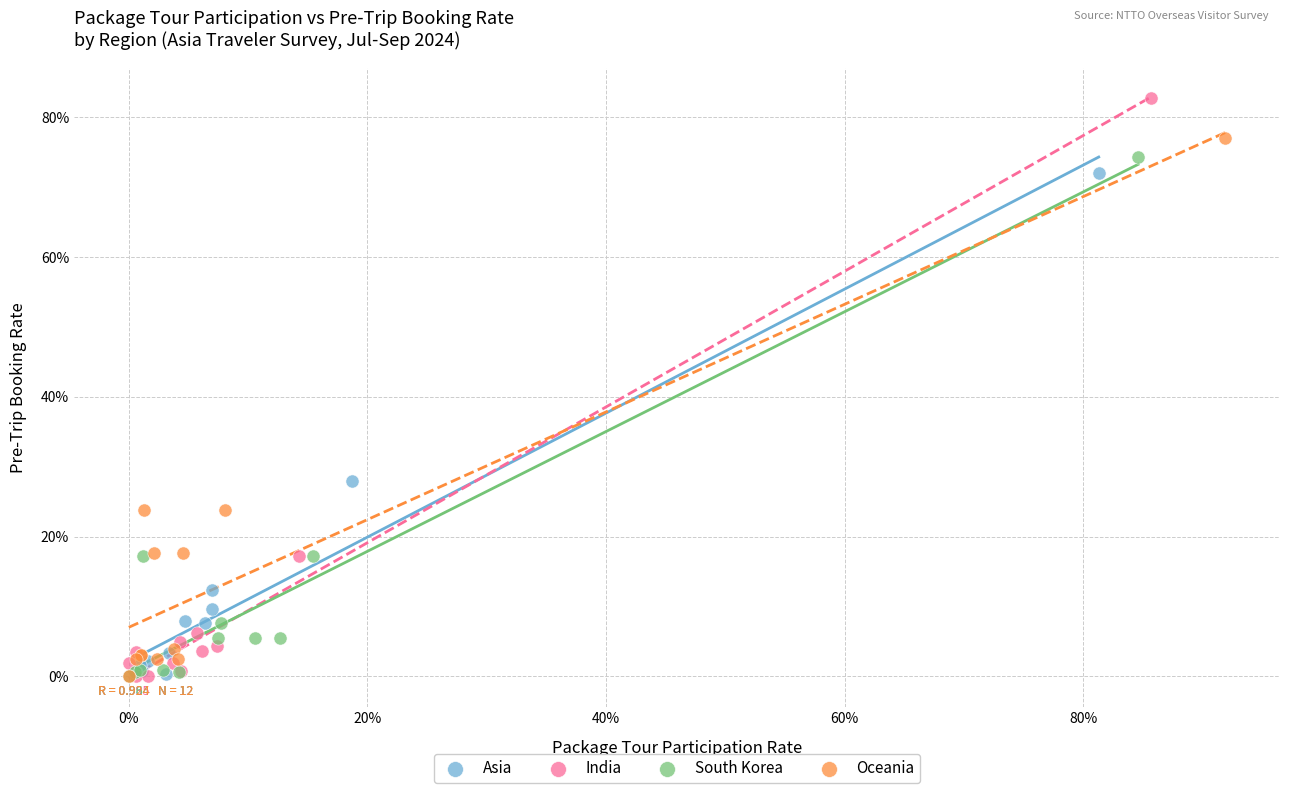

Which series contains the highest Y value?

India